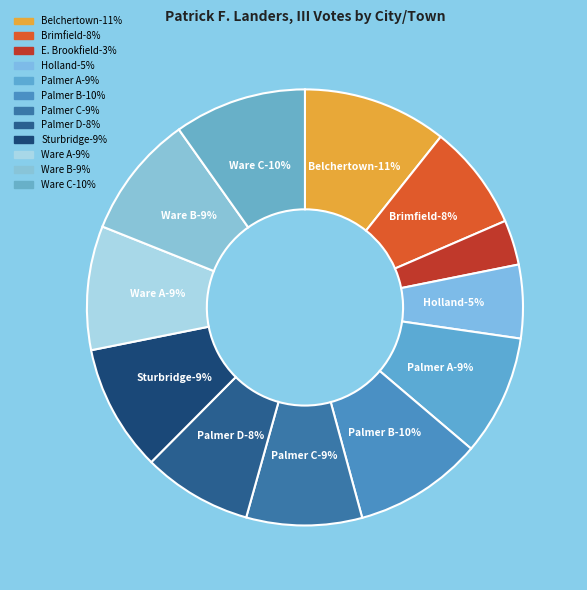

To the nearest percent, what percentage of the pie is E. Brookfield?

3%